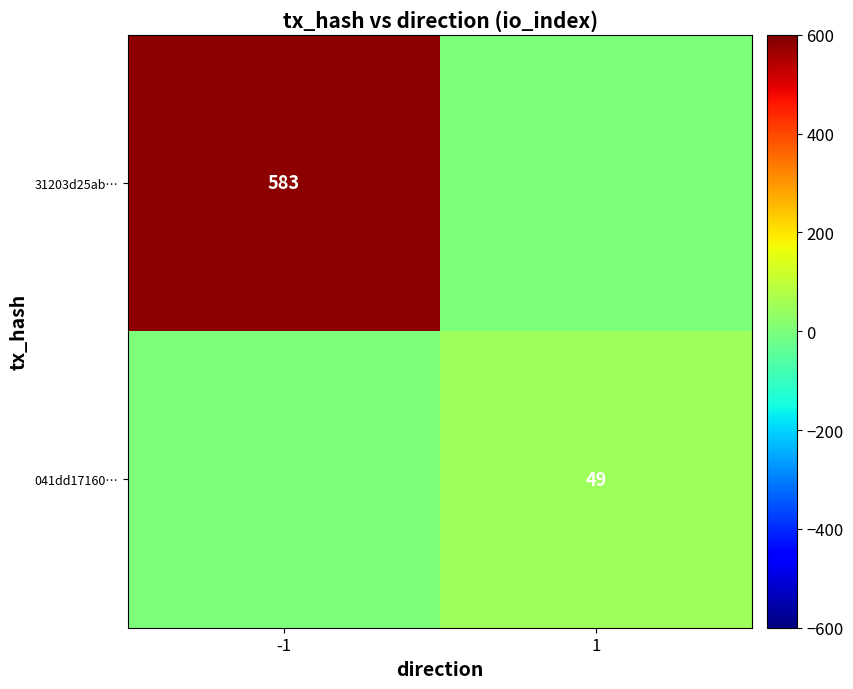

Is it true that 31203d25ab… equals 583 at -1?

True